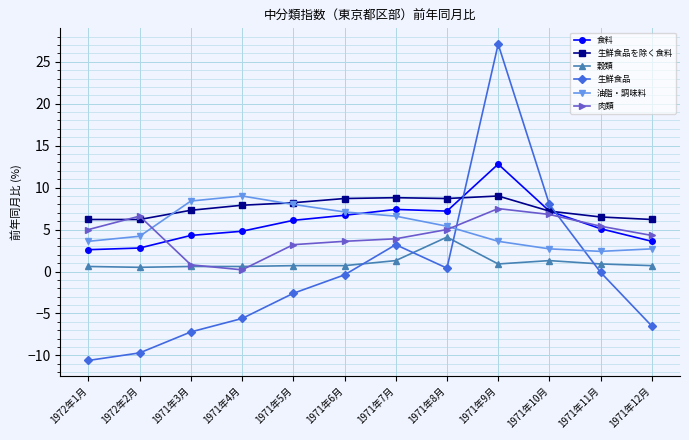

At which label does 食料 first exceed 6?

1971年5月